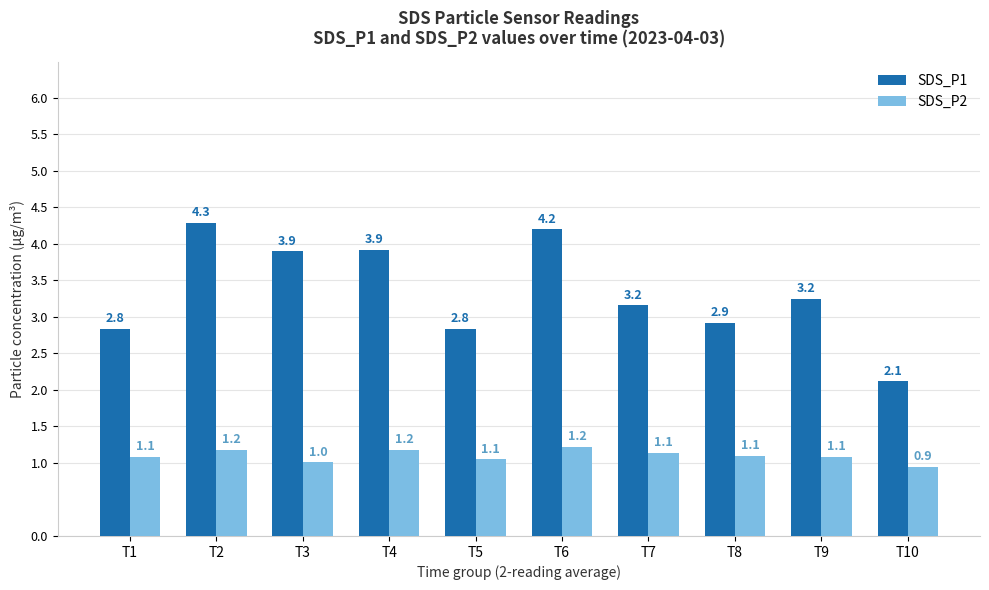

Which label corresponds to the smallest value in the chart?

T10